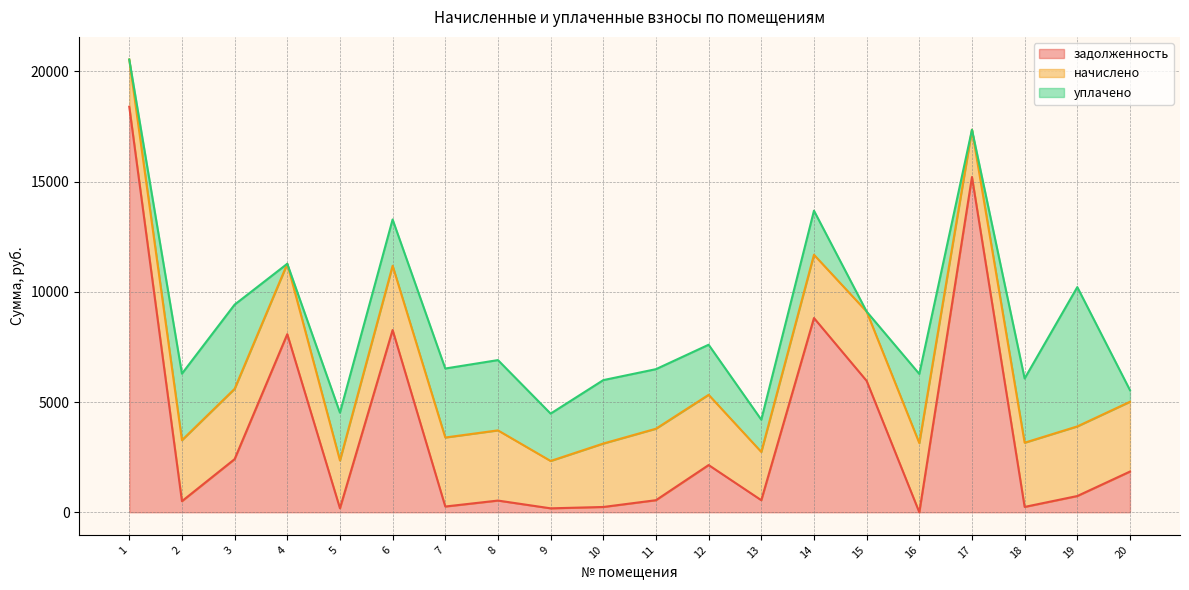

The начислено series shows 2913.4 at 18. True or false?

True